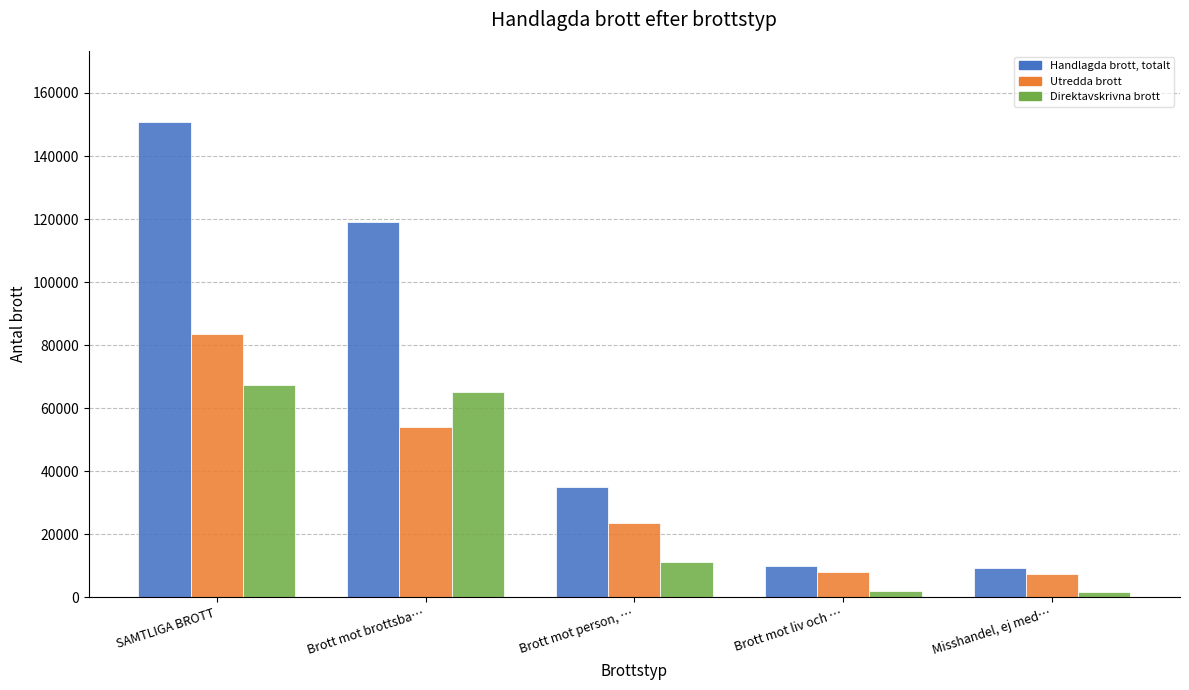

The value of Direktavskrivna brott at Brott mot brottsba… is 103276. True or false?

False